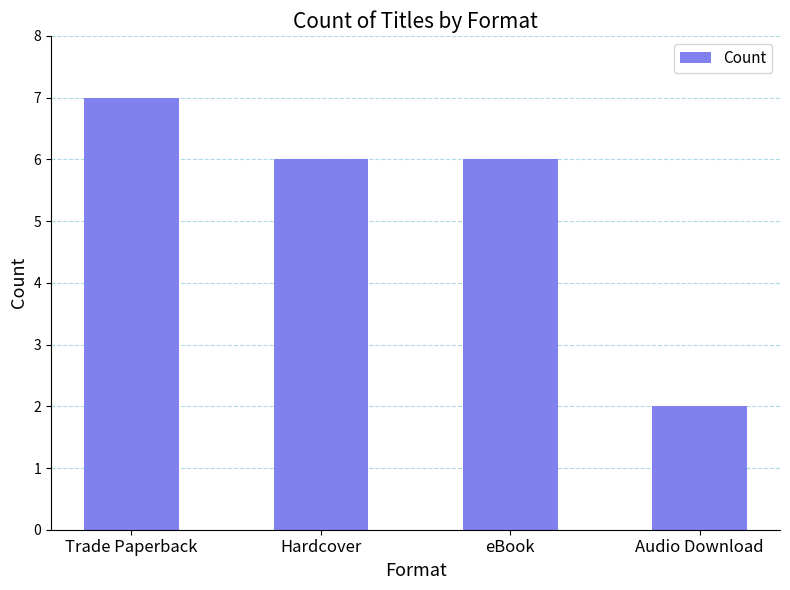

Does the chart contain stacked bars?

No